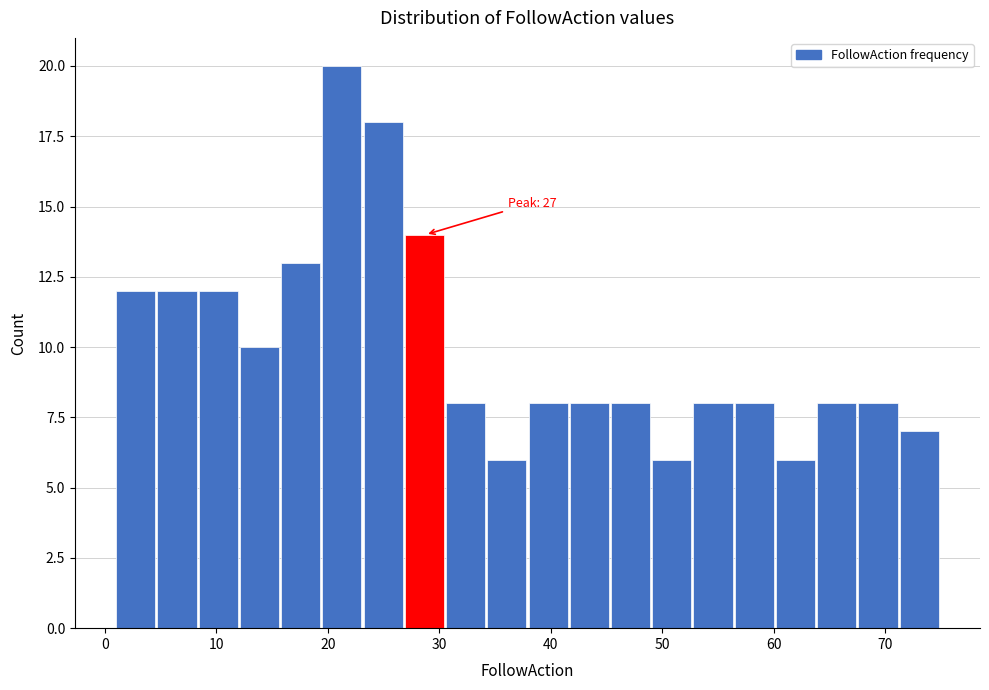

Around what value on the x-axis is the tallest bar? Give the approximate position of its centre, as read against the axis.

21